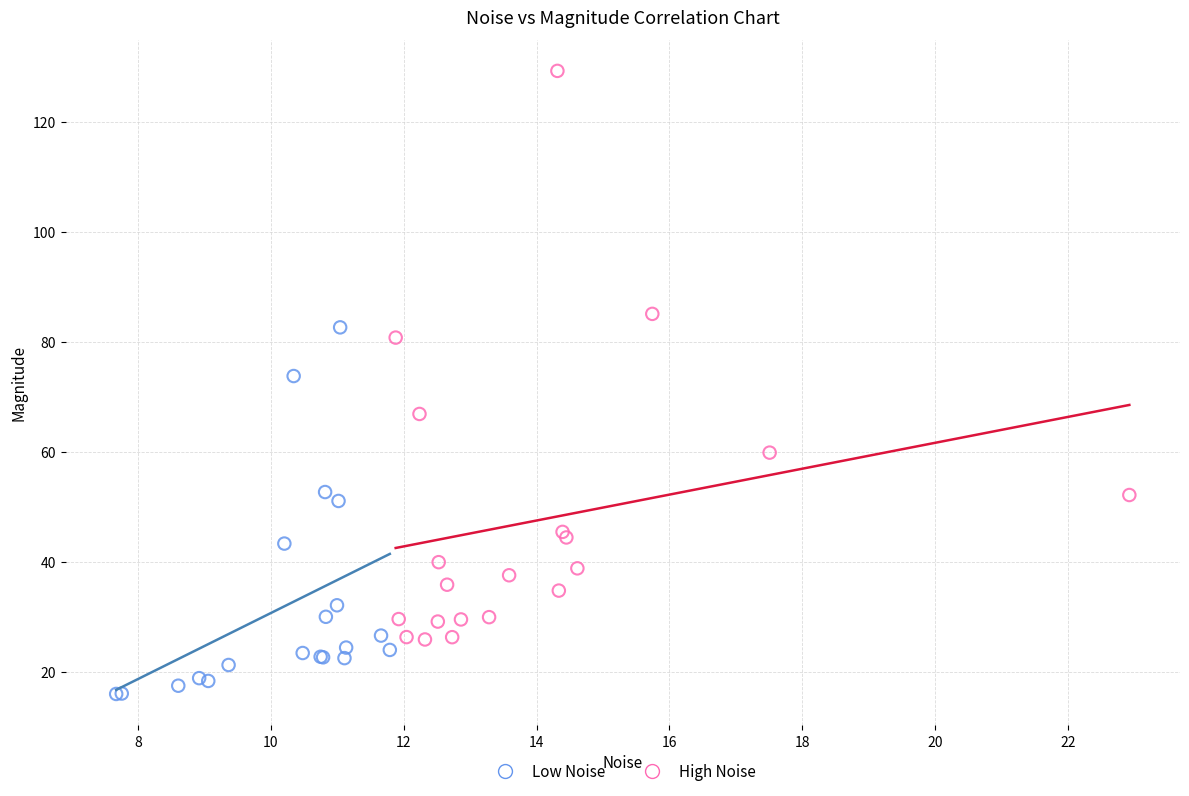

Which series reaches the maximum Y coordinate?

High Noise